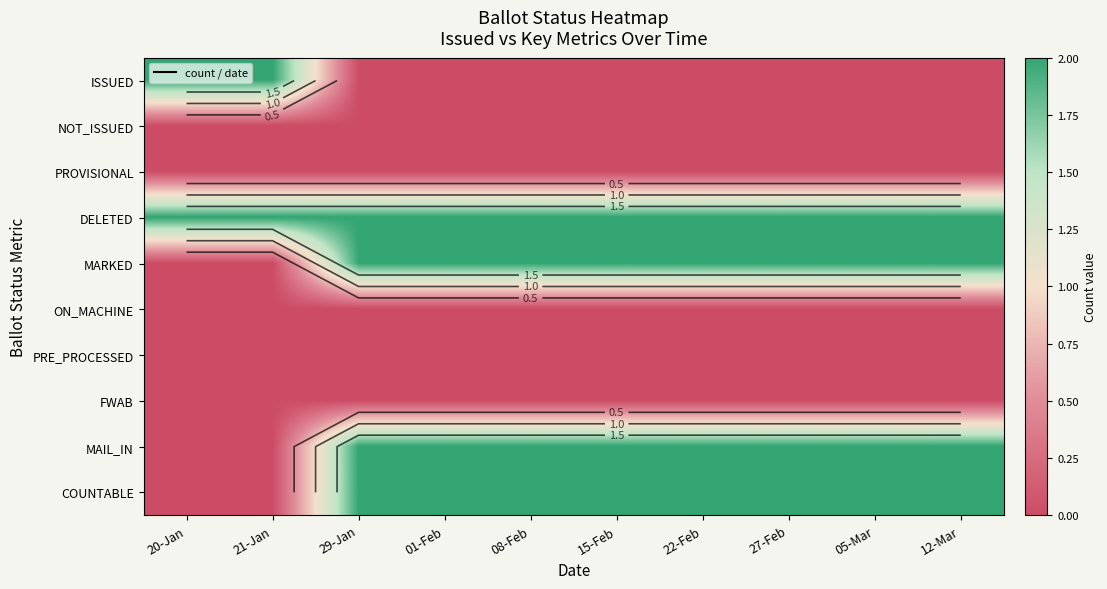

Rank the categories by ISSUED value from lowest to highest.

29-Jan, 01-Feb, 08-Feb, 15-Feb, 22-Feb, 27-Feb, 05-Mar, 12-Mar, 20-Jan, 21-Jan